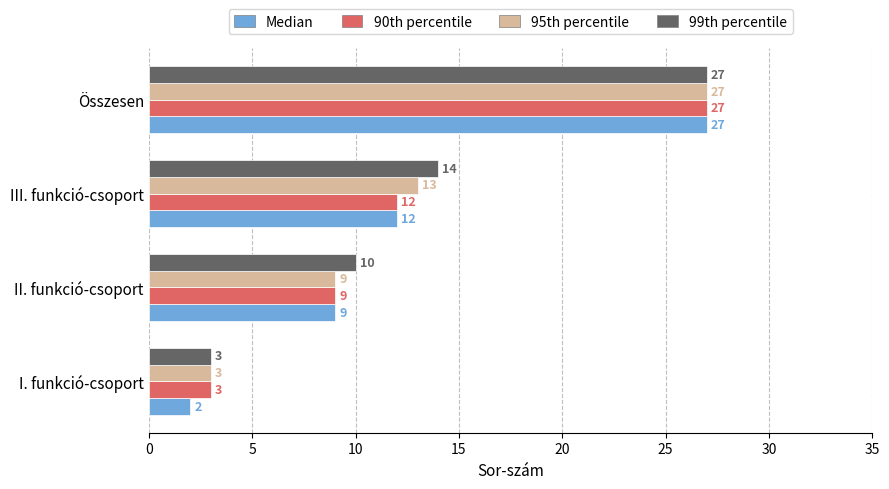

What is the difference between the maximum and minimum values in the Median series?

25